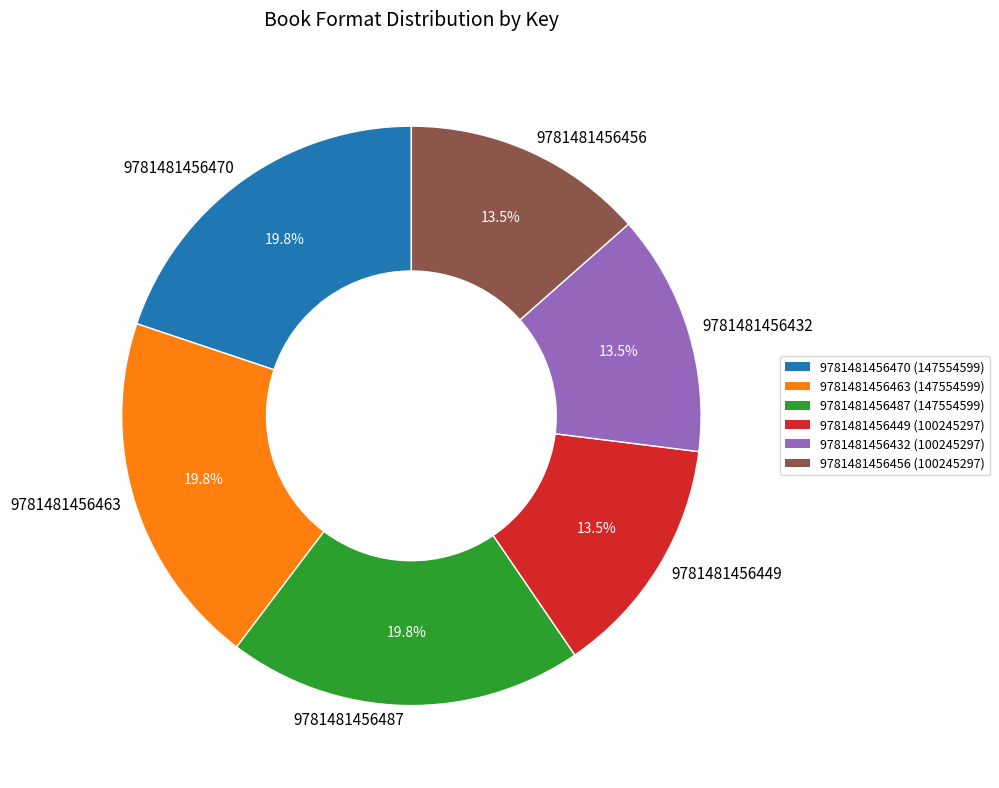

To the nearest percent, what is the difference between the 9781481456470 and 9781481456456 slice percentages?

6%